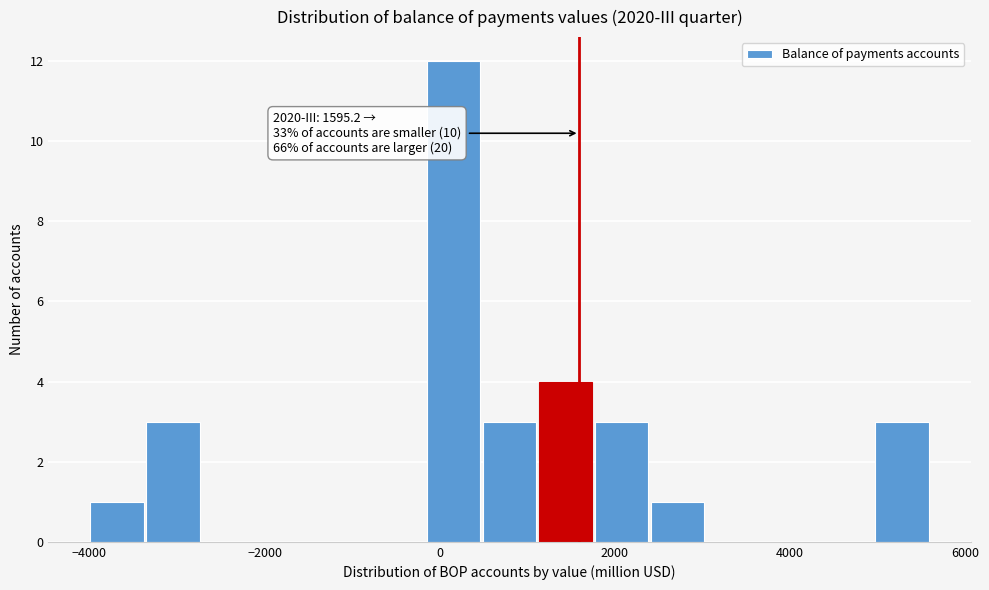

Around what value on the x-axis is the tallest bar? Give the approximate position of its centre, as read against the axis.

200